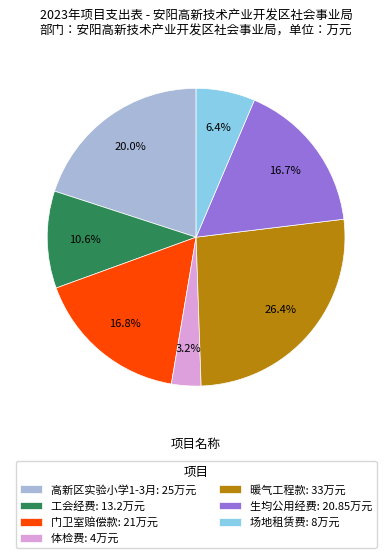

What percentage is NOT represented by 场地租赁费?

93.6%